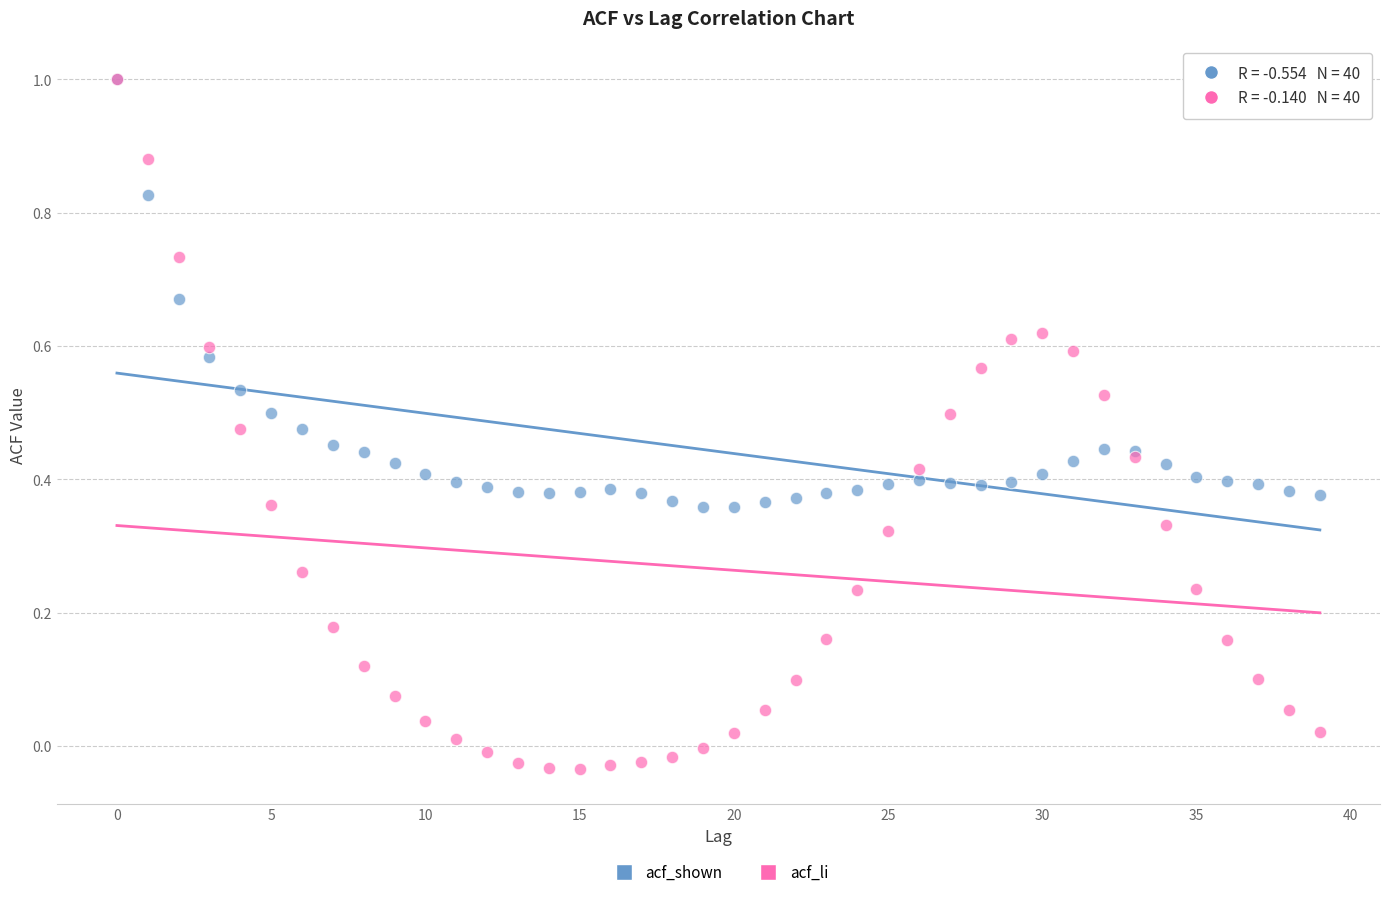

Which series has the widest spread of Y values?

acf_li